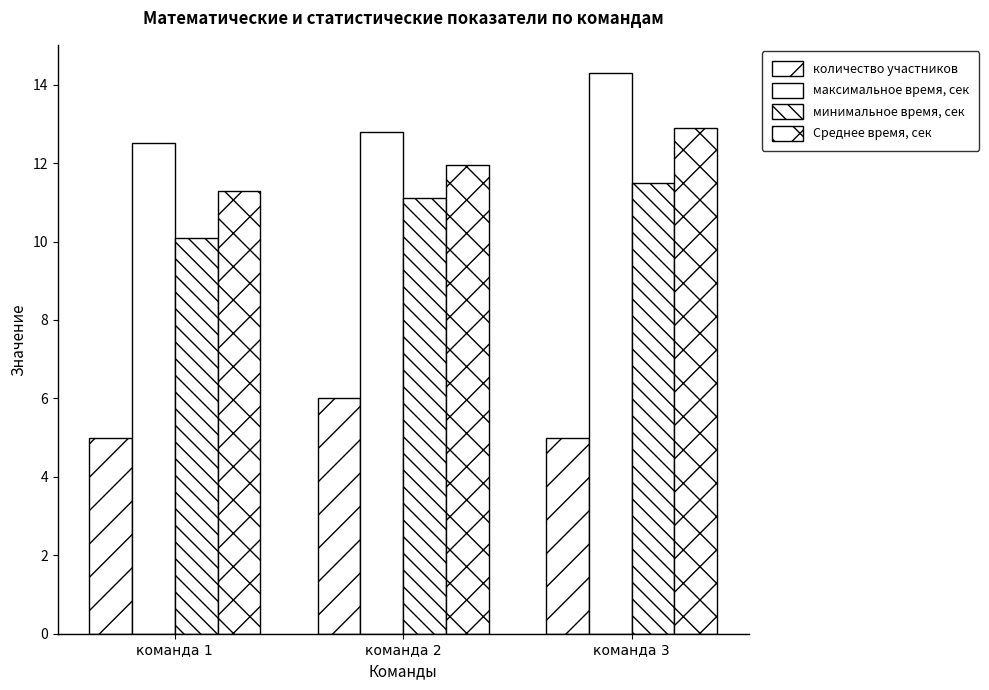

What is the smallest value displayed?

5.0